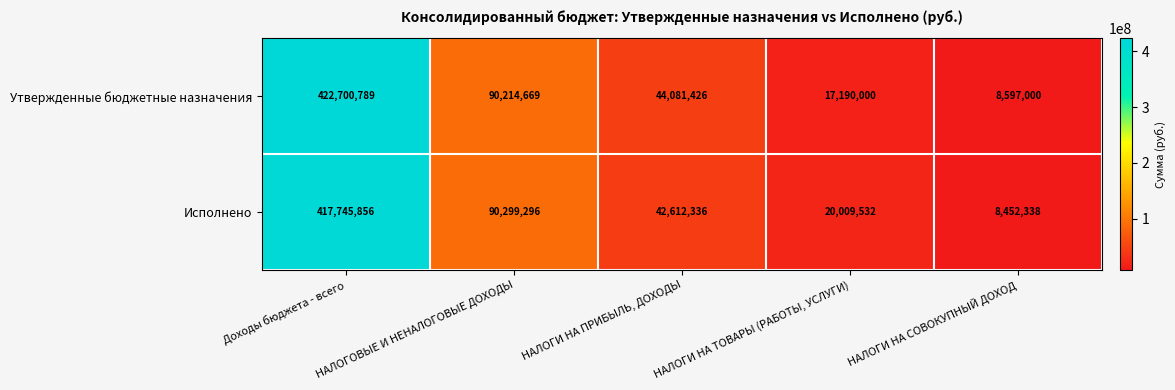

What is the spread (max minus min) of values at НАЛОГИ НА ТОВАРЫ (РАБОТЫ, УСЛУГИ)?

2819532